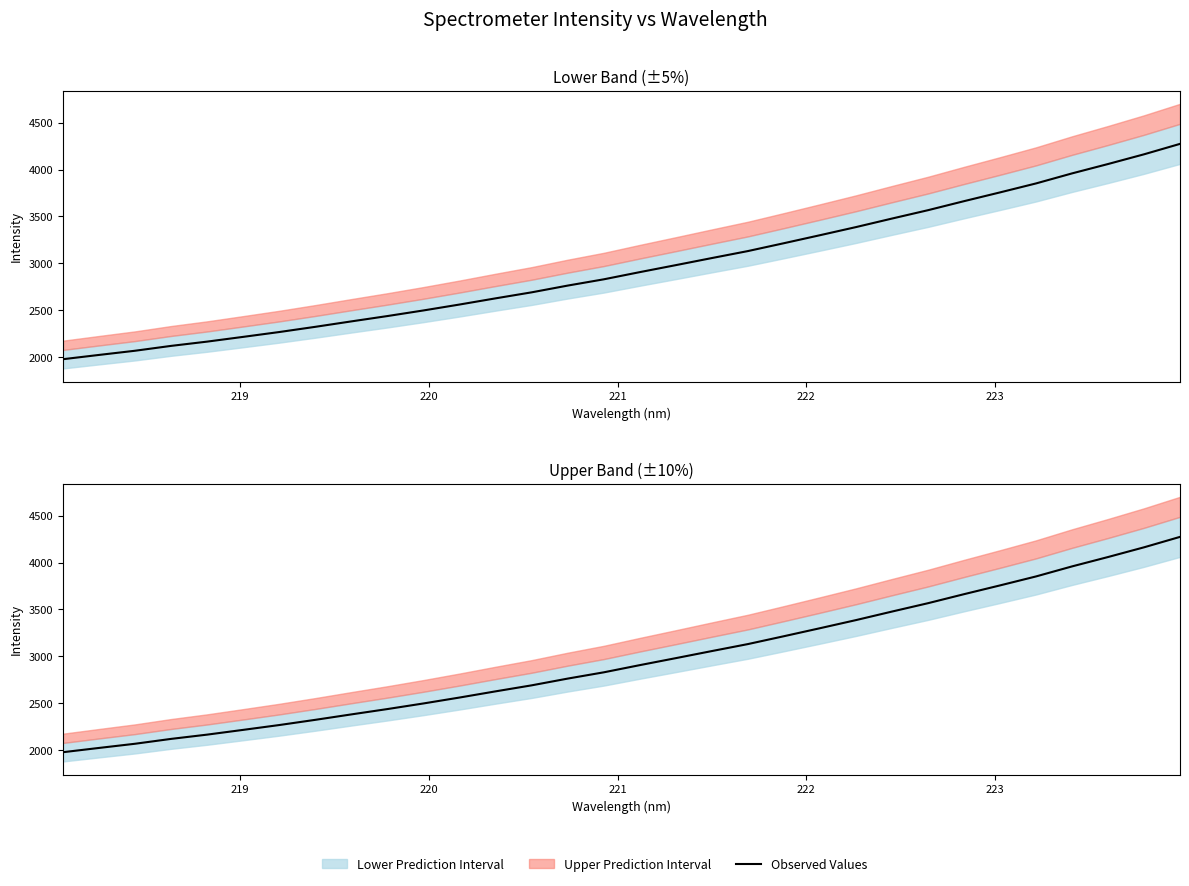

How many data points are above 2905?

16